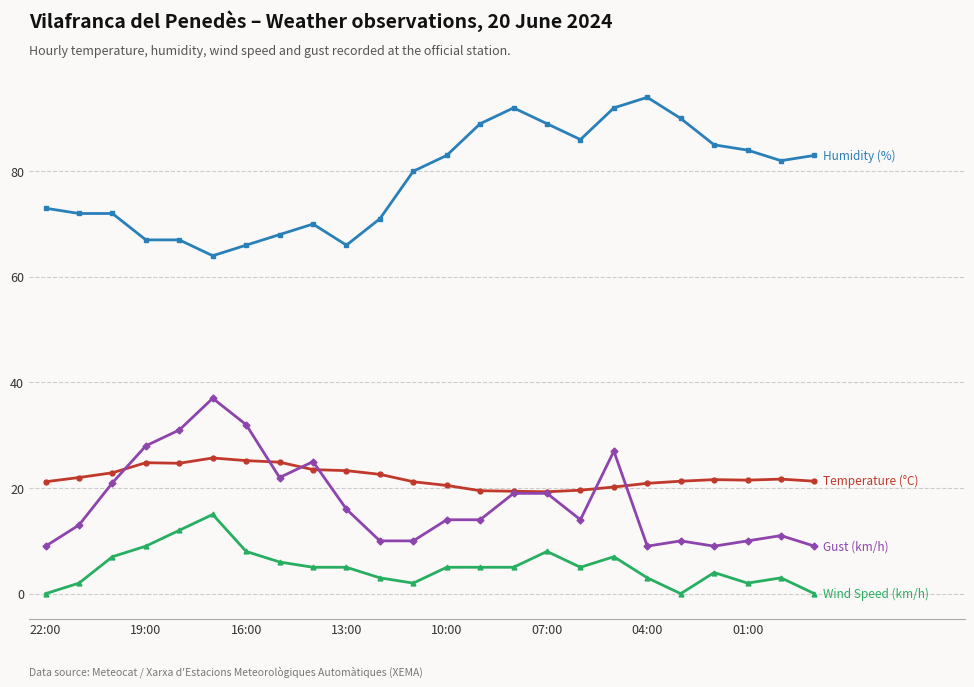

What is the maximum value shown in the chart?

94.0